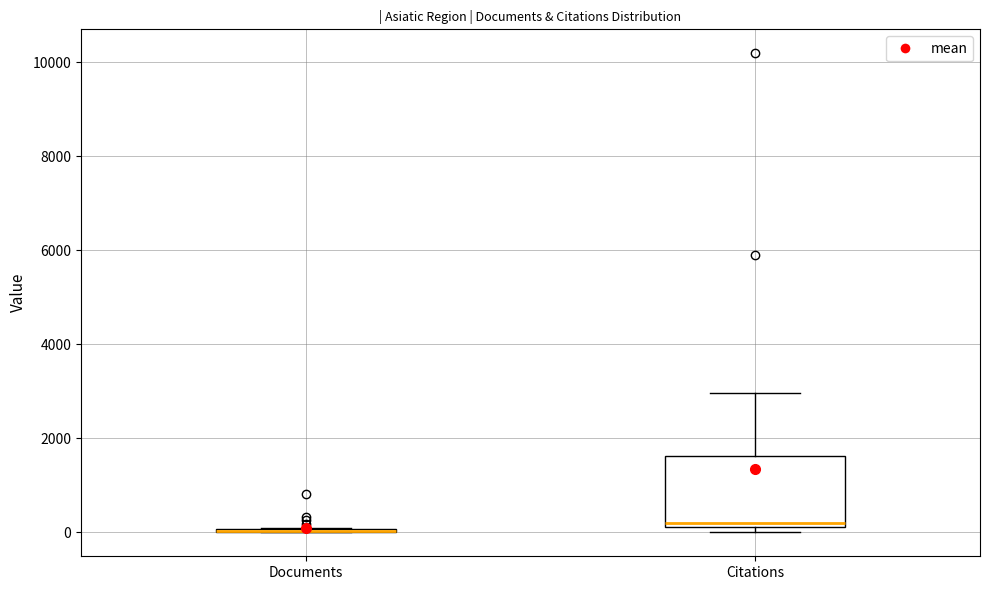

Reading left to right, transcribe this box plot: for each box, give where its median line is, the range the box spans, and where its two whiskers end, as read against the y-axis. The values are not printed on the chart, so give them approximately, as read against the axis.

Documents: box collapsed to a line at 0, whiskers 0 to 0
Citations: median 200 (just above the box's lower edge), box 200 to 1600, whiskers 0 to 3000